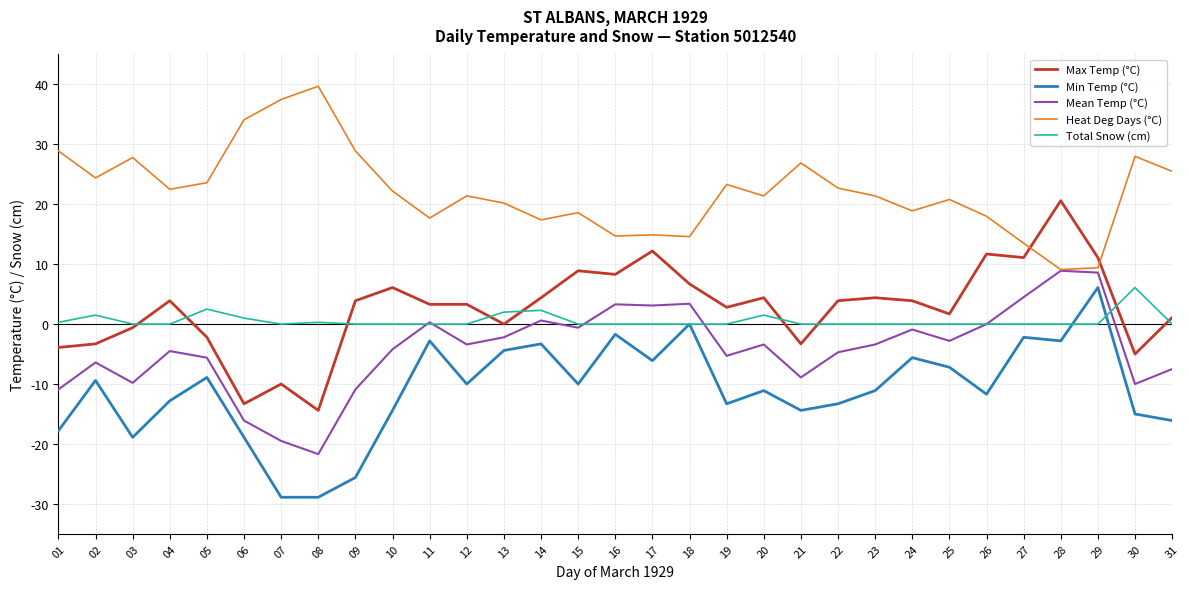

Which series has the largest total across all categories?

Heat Deg Days (°C)